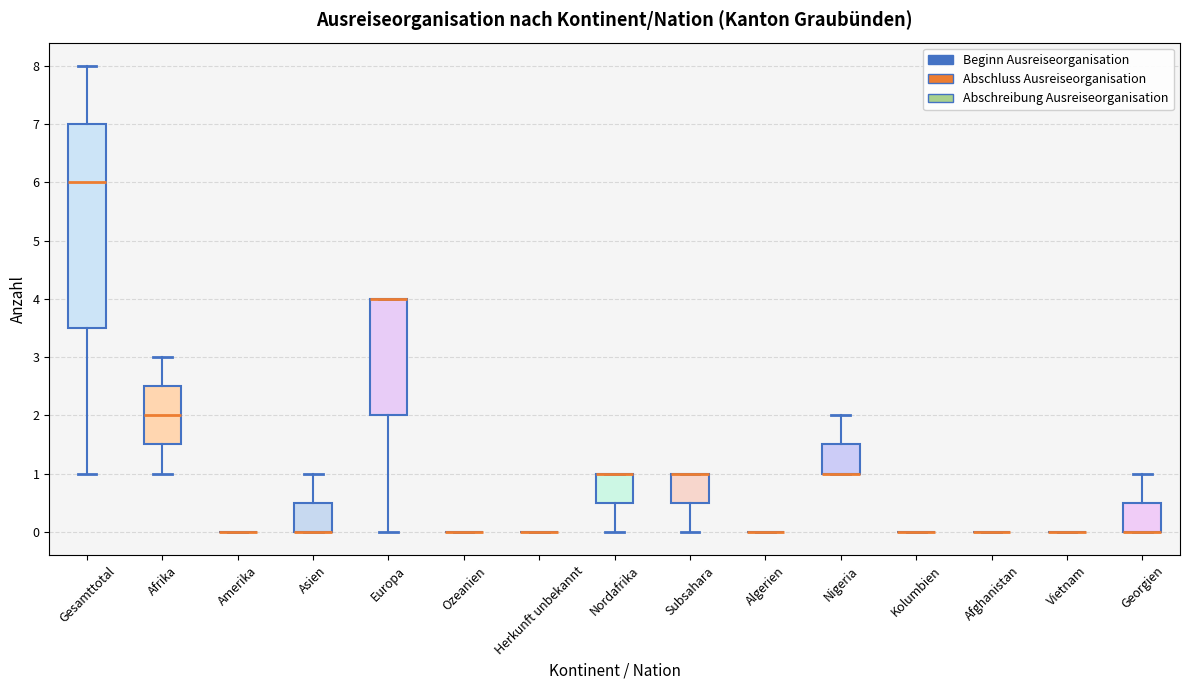

Which box is the tallest, from its lower edge to its upper edge?

Gesamttotal